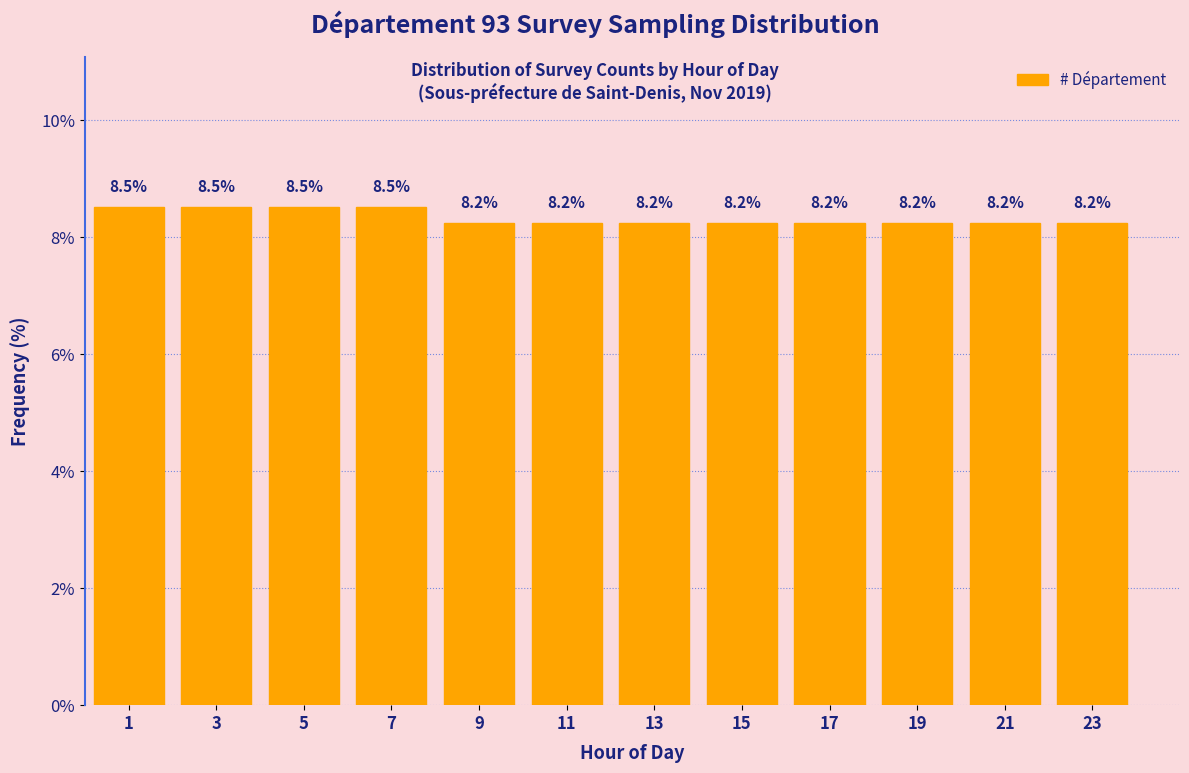

Reading left to right, list all the values displayed in this chart.

8.5	8.5	8.5	8.5	8.2	8.2	8.2	8.2	8.2	8.2	8.2	8.2